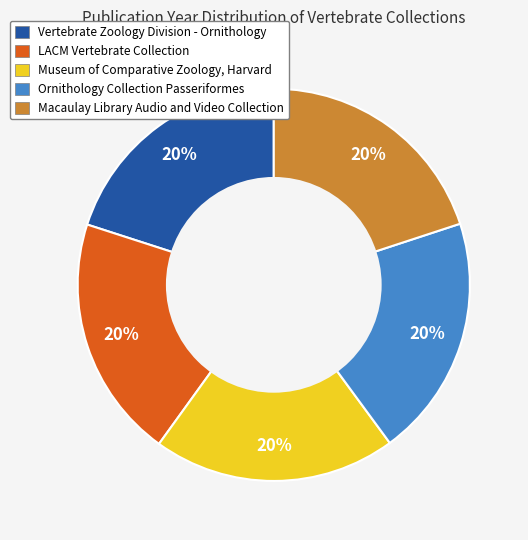

Does Museum of Comparative Zoology, Harvard represent more than half of the total?

No